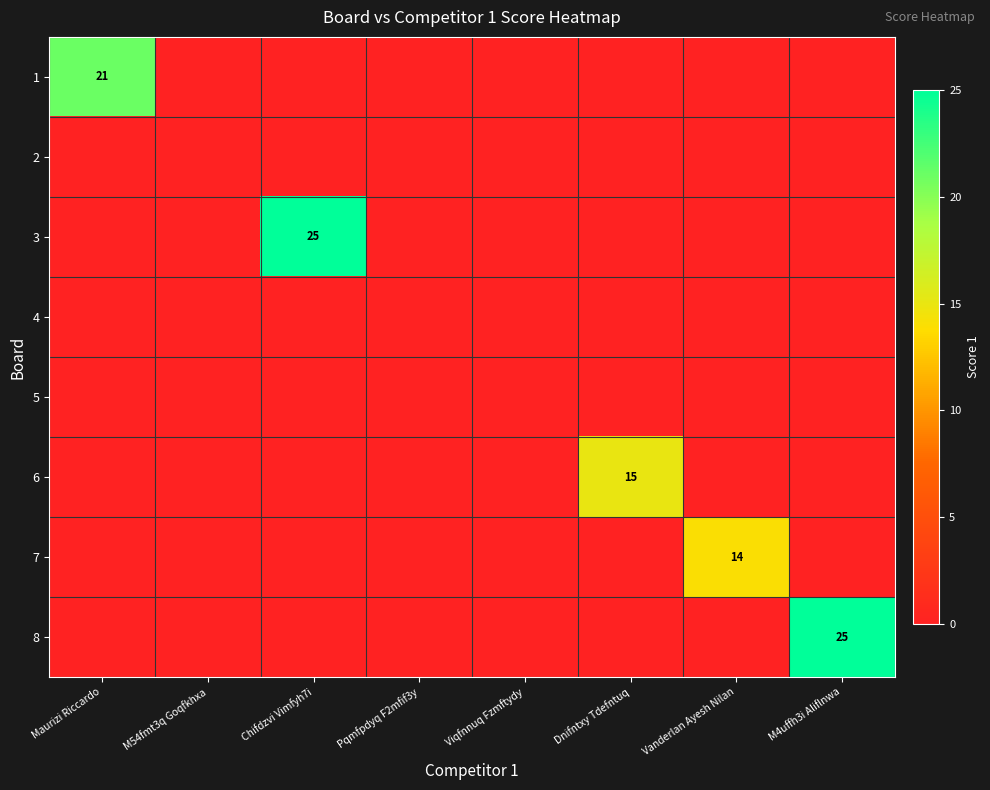

What is the approximate value of 6 at Dnifntxy Tdefntuq, to the nearest 10?

20